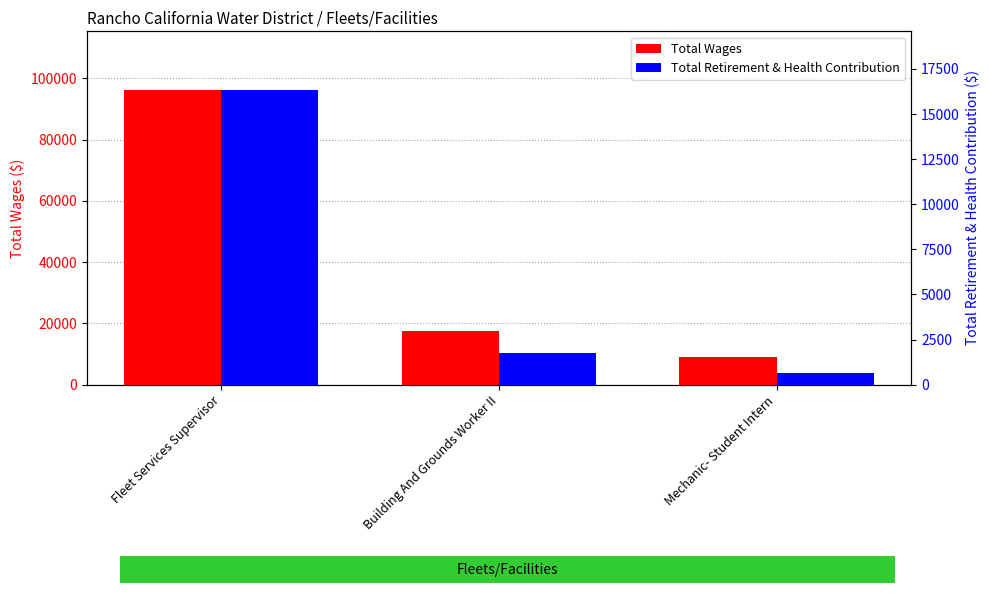

What is the smallest value displayed?

655